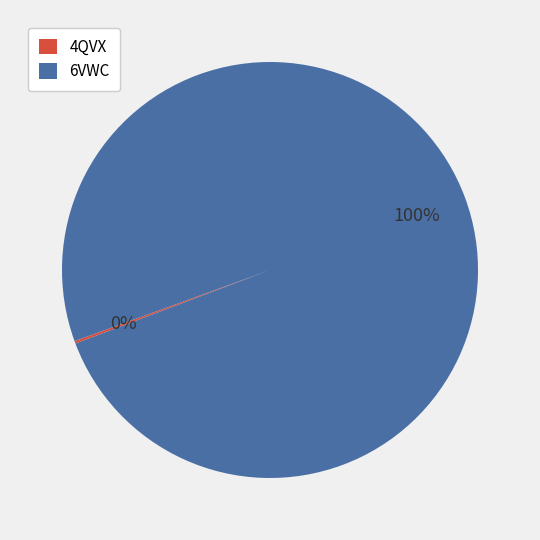

What percentage is the 6VWC slice, to the nearest percent?

100%